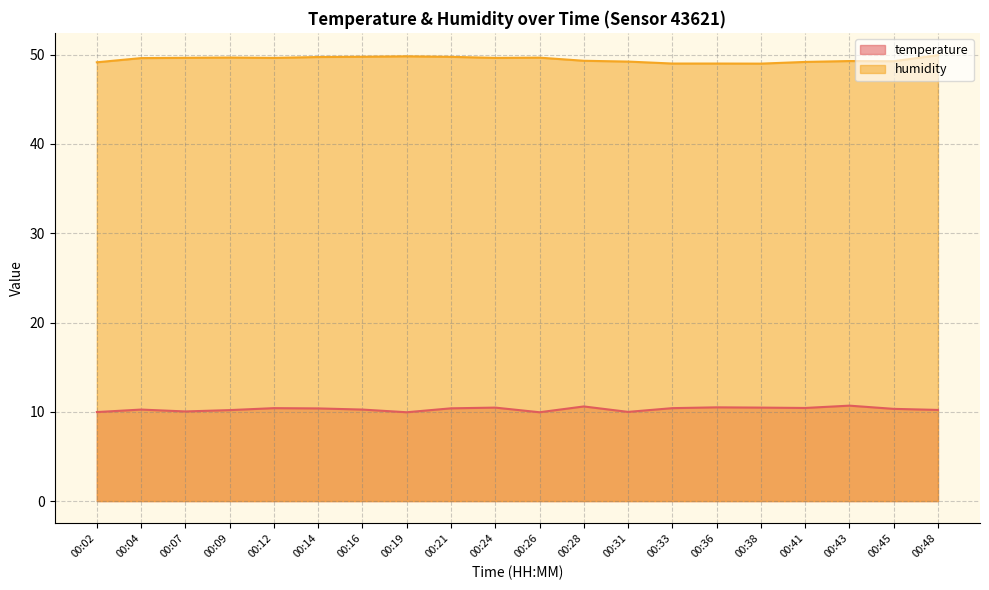

True or false: temperature and humidity intersect in this chart.

False